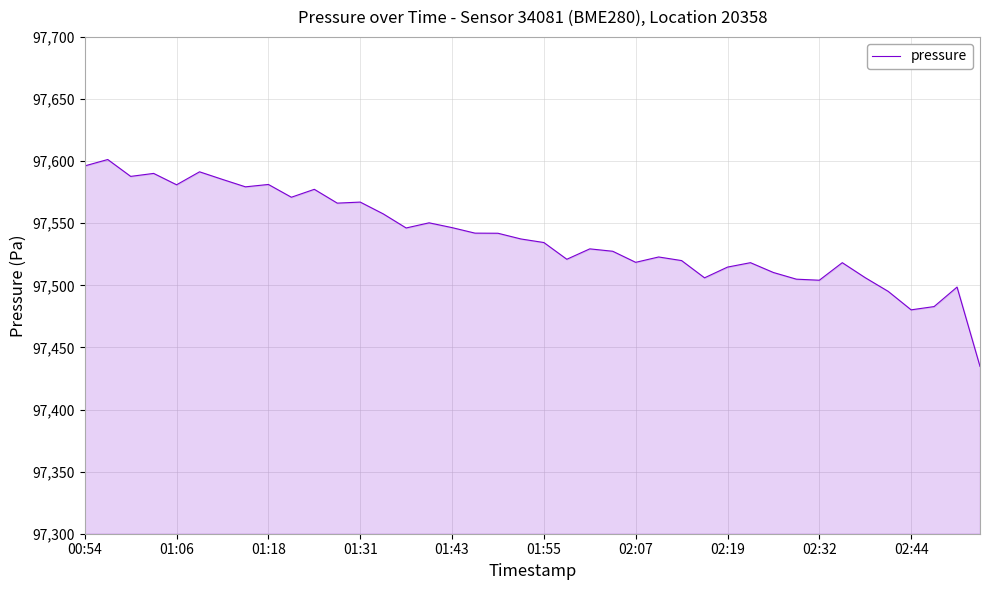

What is the smallest value displayed?

97434.7